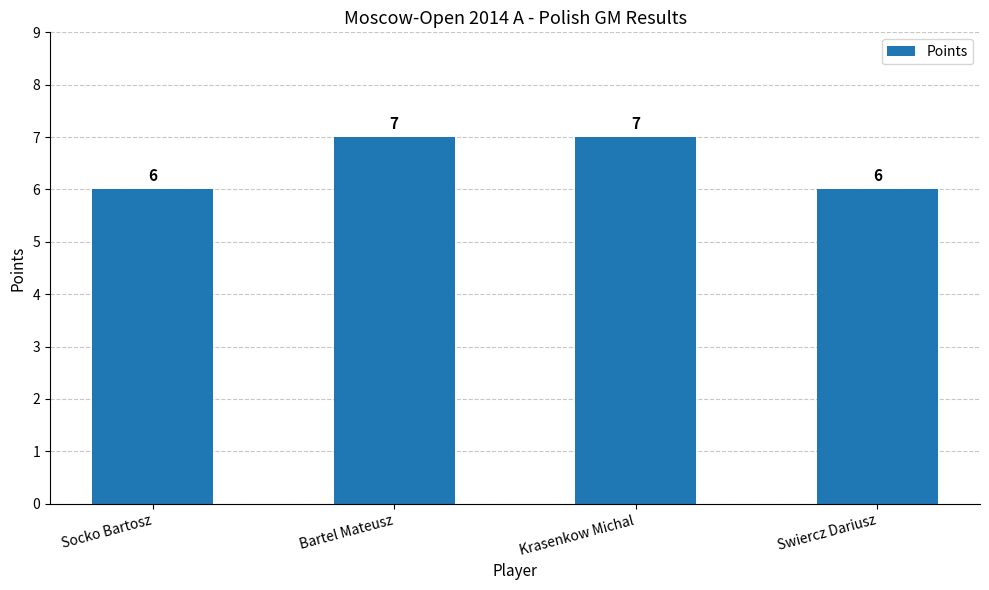

The value at Krasenkow Michal is 7. True or false?

True